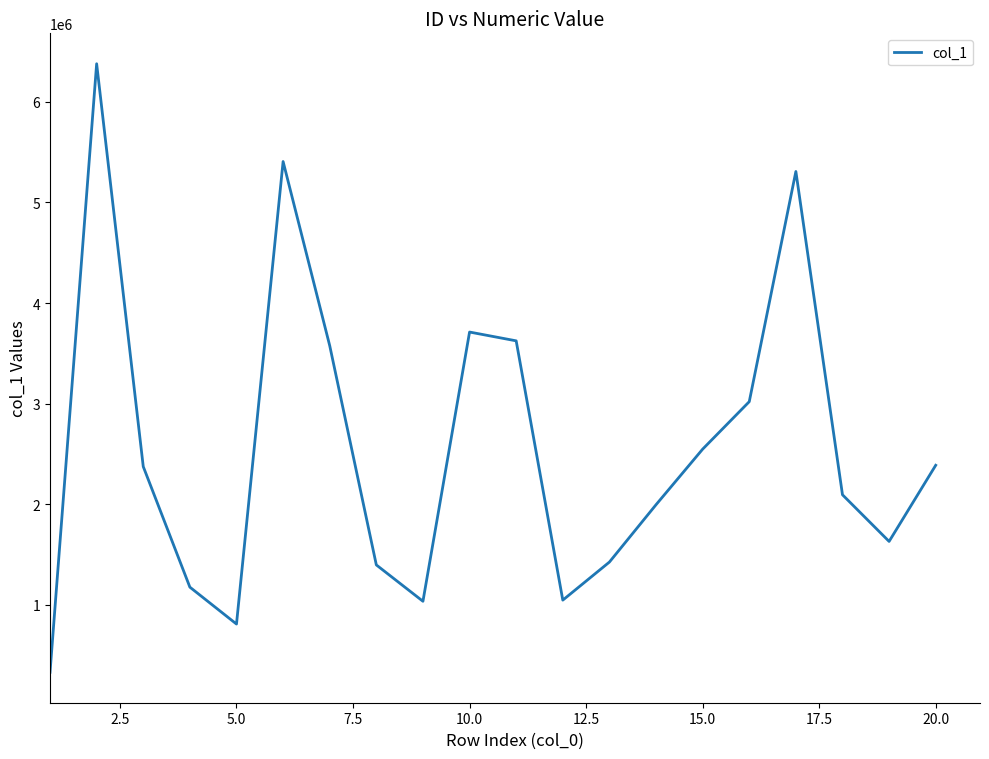

What is the maximum value shown in the chart?

6377875